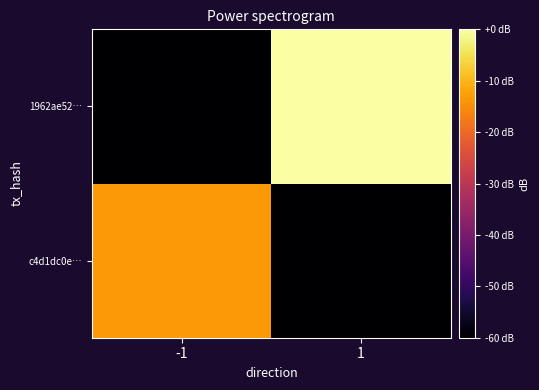

List the series in order of their peak value, highest first.

1962ae52…, c4d1dc0e…